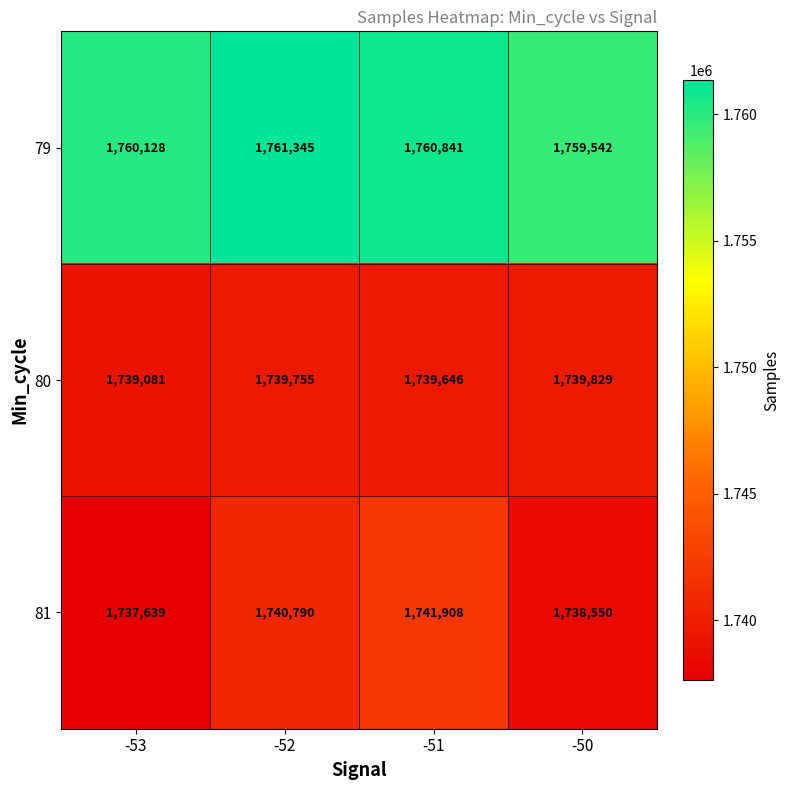

Reading left to right, list all the values displayed in this chart.

79: 1760128	1761345	1760841	1759542
80: 1739081	1739755	1739646	1739829
81: 1737639	1740790	1741908	1738550